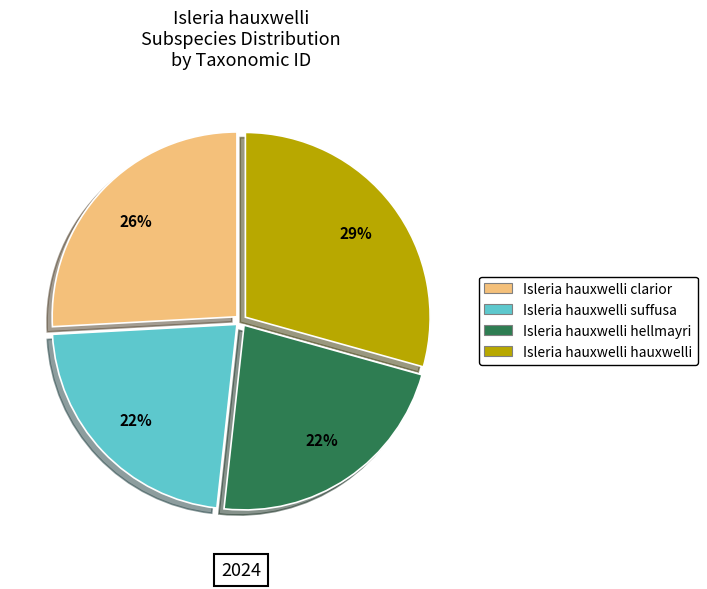

Which slice is the largest?

Isleria hauxwelli hauxwelli